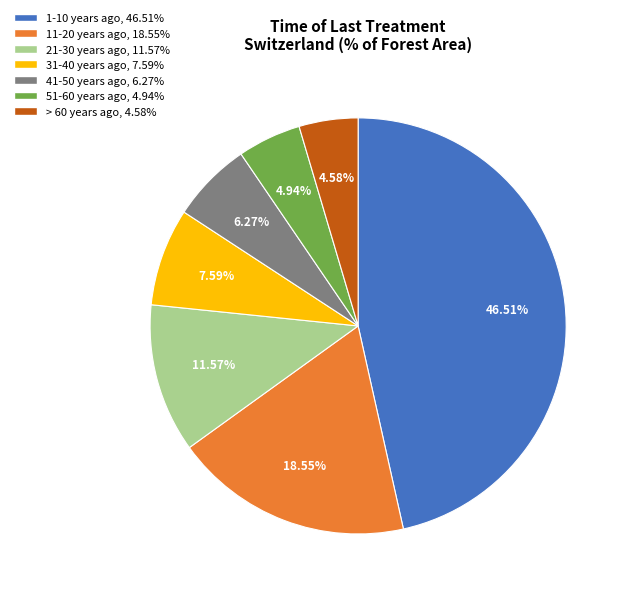

Does any single category account for the majority?

No